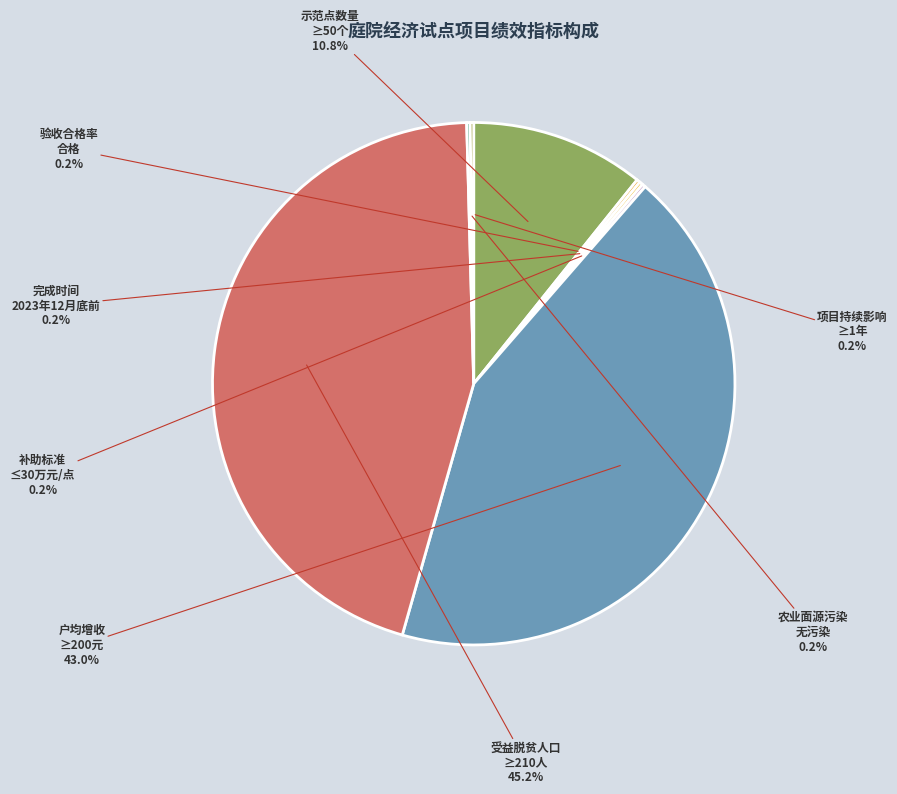

How much of the chart is everything except 受益脱贫人口 ≥210人?

54.8%